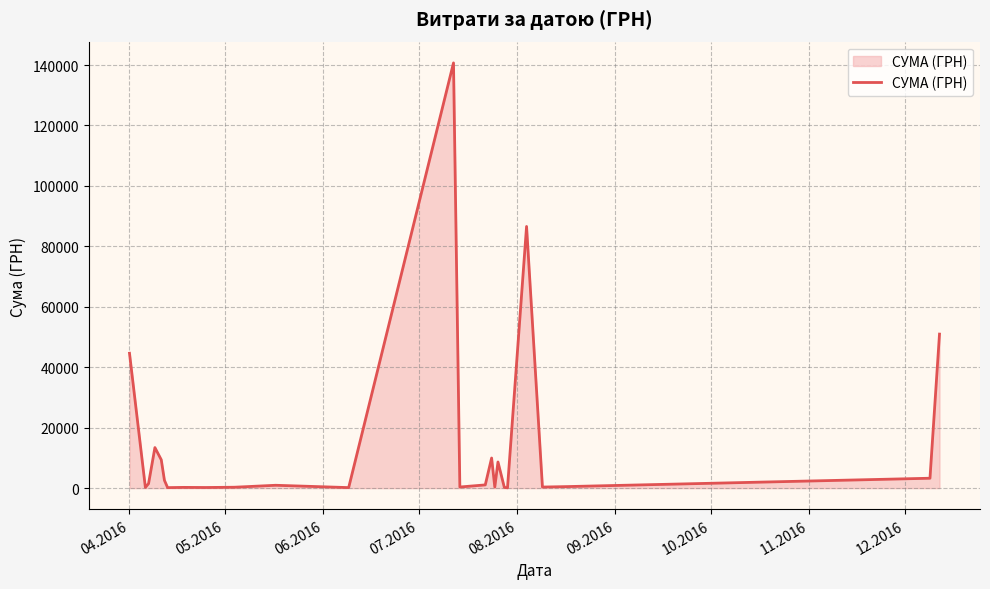

How many categories are shown in the chart?

25